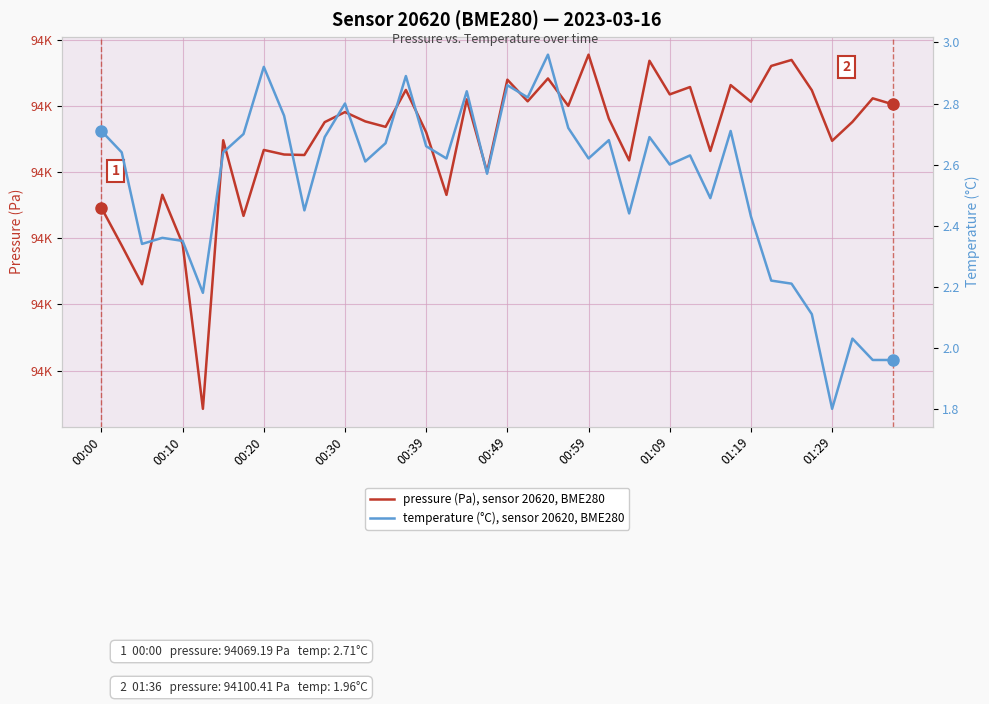

True or false: temperature (°C), sensor 20620, BME280 has more than 0 interior local peaks.

True